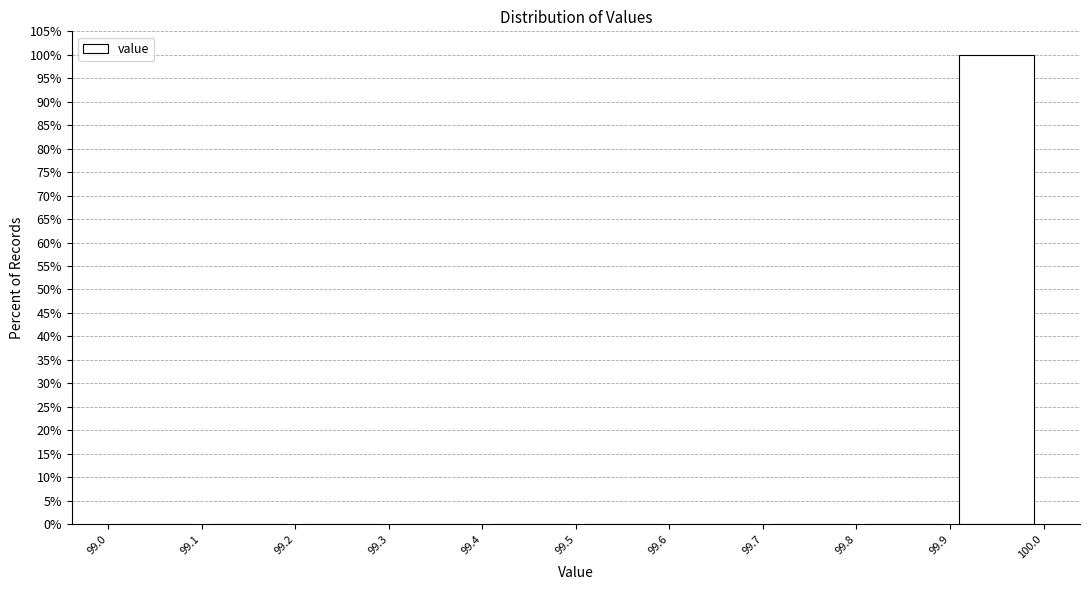

Over which range of the x-axis is the bar tallest?

99.9 to 100.0